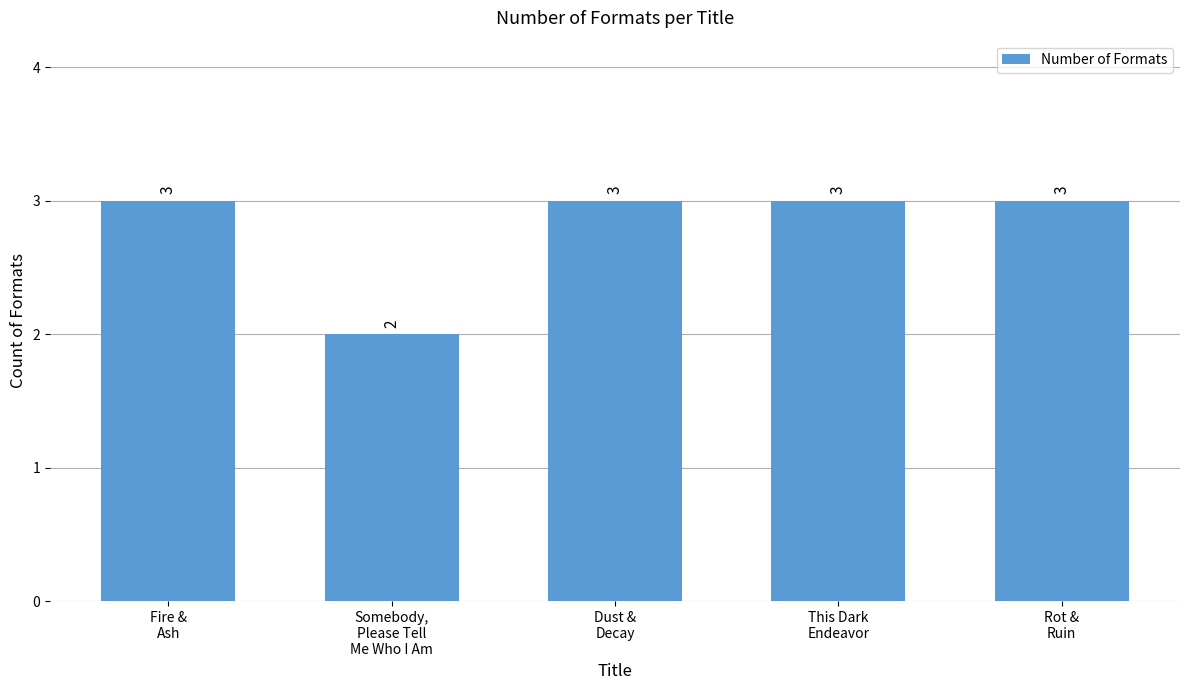

Reading right to left, extract all data points from this chart.

Rot &
Ruin=3	This Dark
Endeavor=3	Dust &
Decay=3	Somebody,
Please Tell
Me Who I Am=2	Fire &
Ash=3